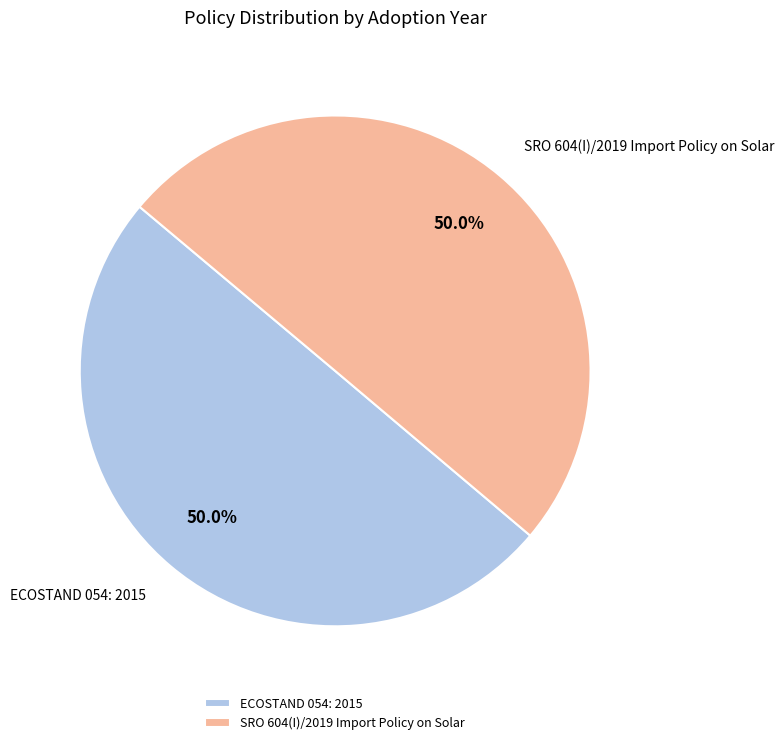

What is the ratio of the value at SRO 604(I)/2019 Import Policy on Solar to the value at ECOSTAND 054: 2015?

1.0